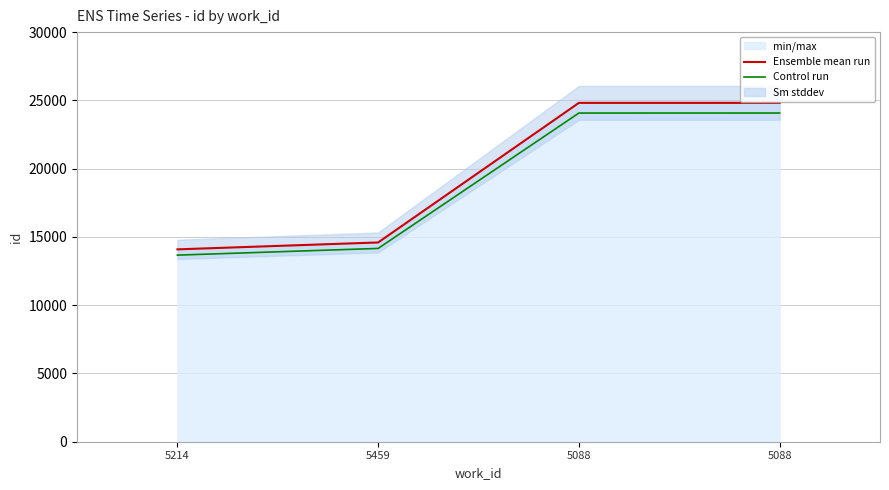

What is the difference between the highest and lowest values at 5459?

437.8